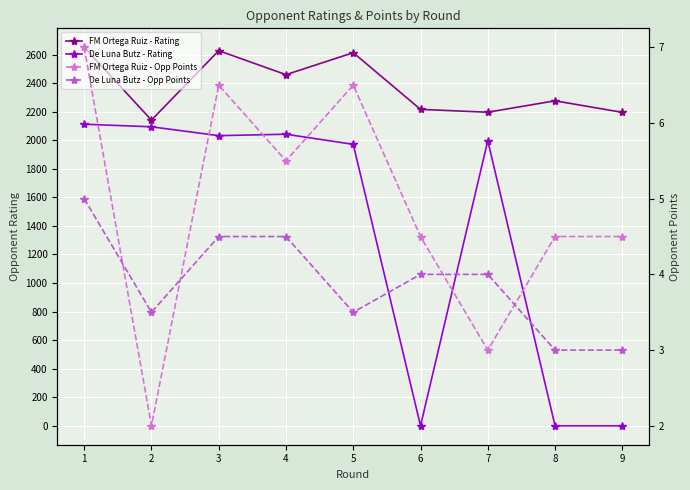

Where is FM Ortega Ruiz - Rating nearest to the value 2396?

4